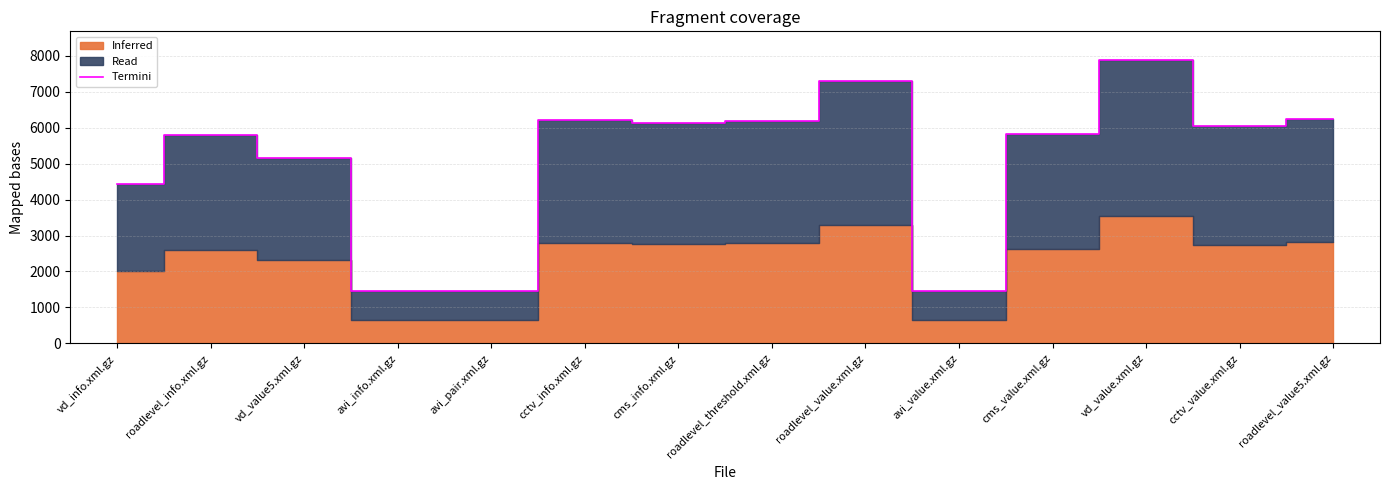

What is the difference between the values at roadlevel_value.xml.gz and vd_info.xml.gz?

2846